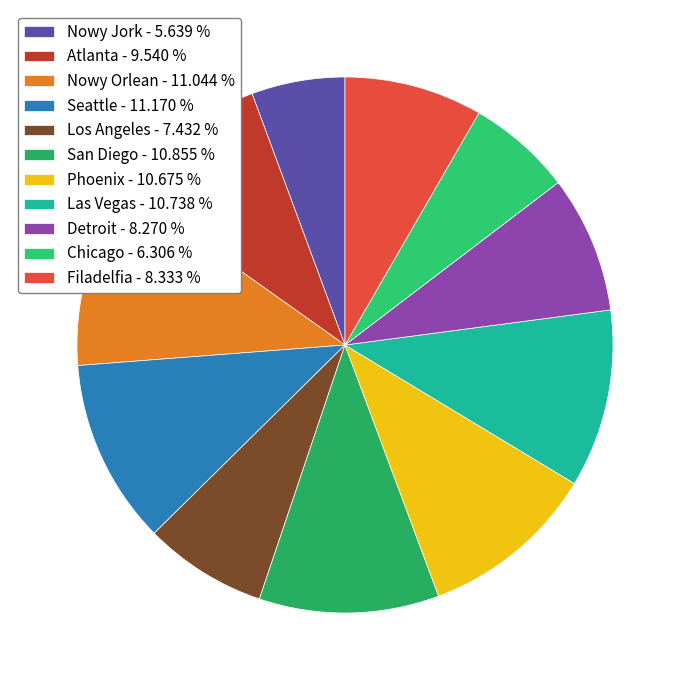

Is it true that Los Angeles is 20% of the pie?

False